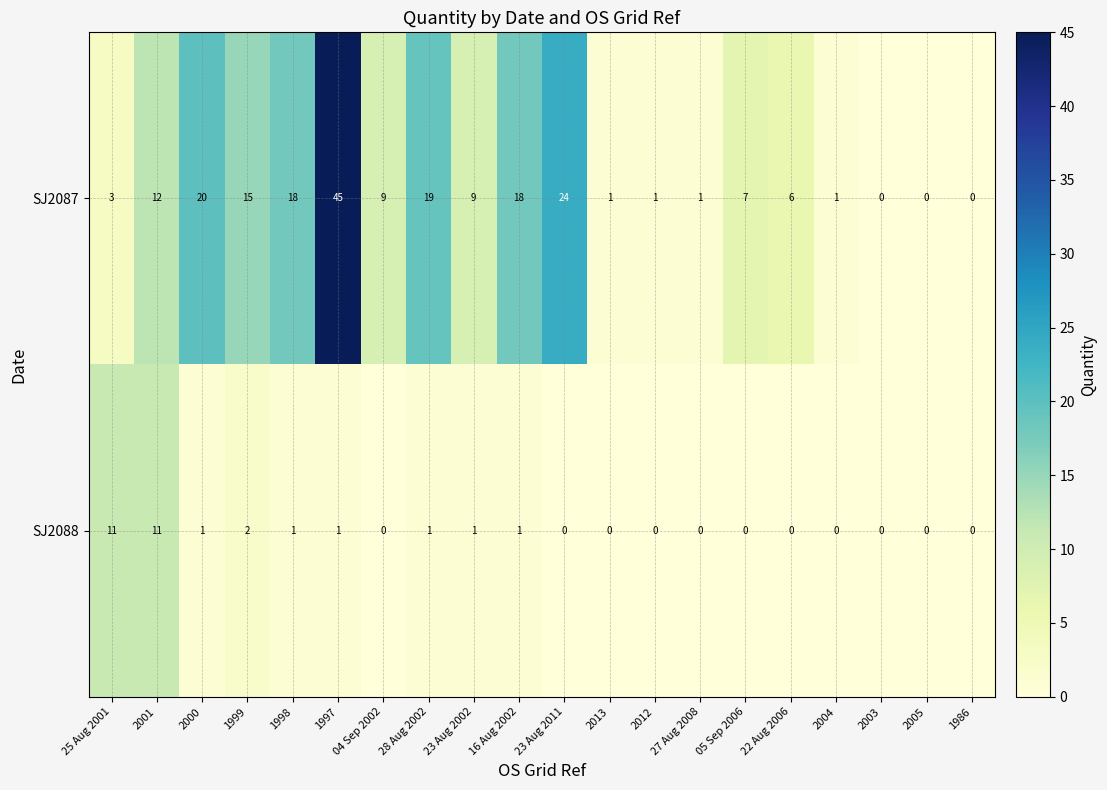

Which series has the largest range (max minus min)?

SJ2087